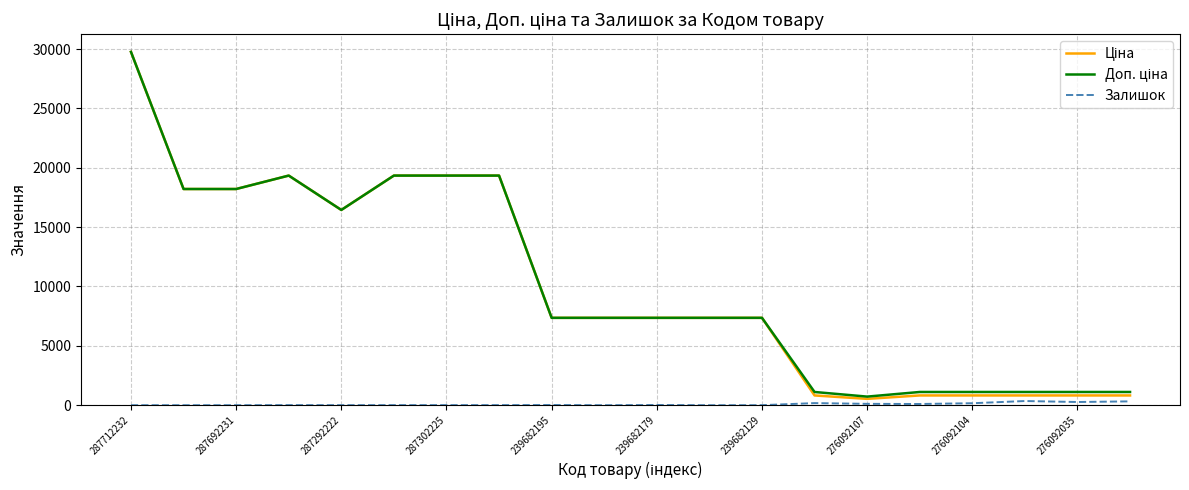

What is the greatest value displayed?

29761.5